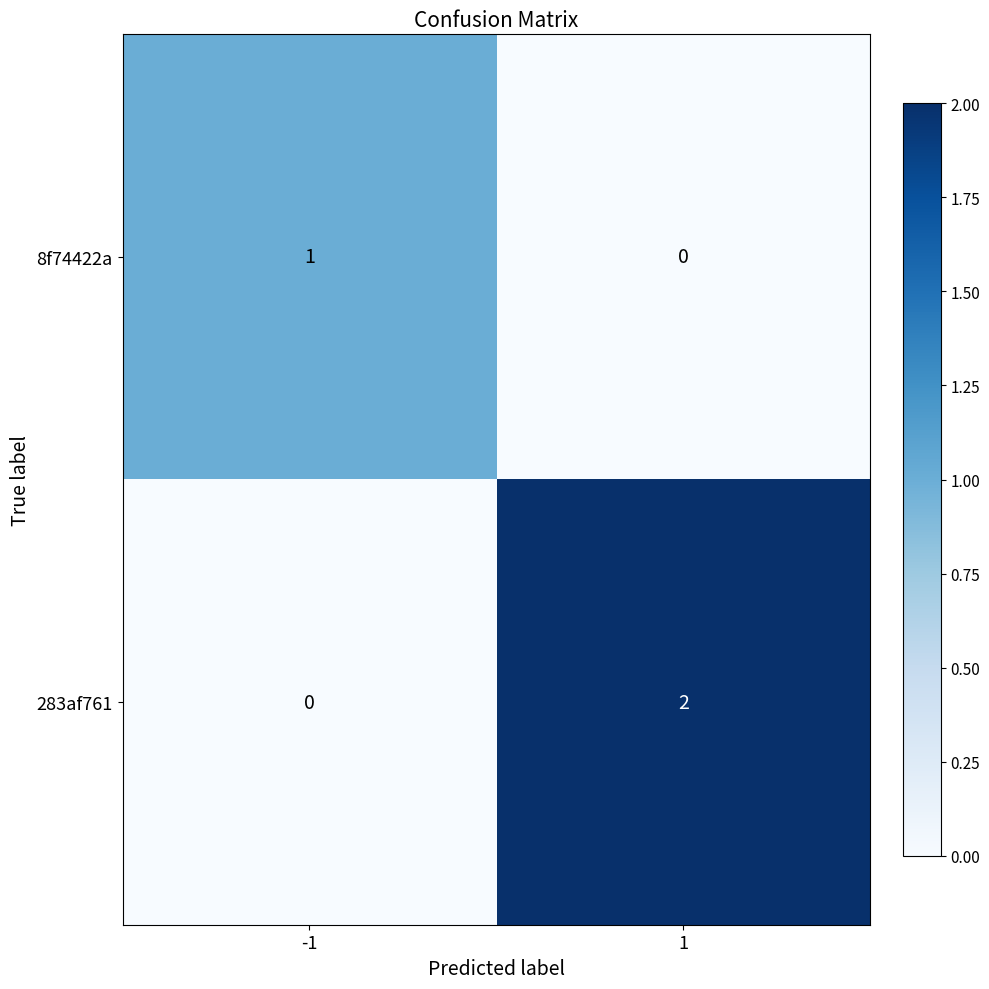

Rank the categories by 283af761 value from lowest to highest.

-1, 1